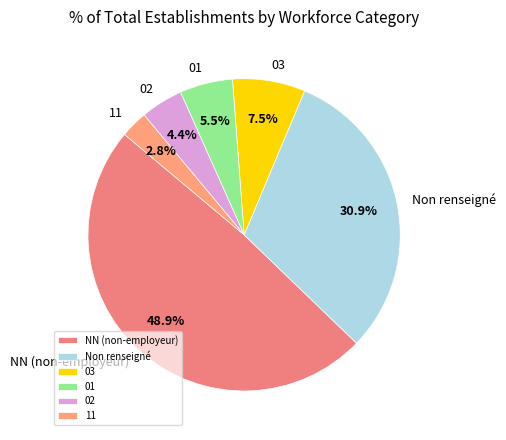

True or false: 03 accounts for 14% of the total.

False